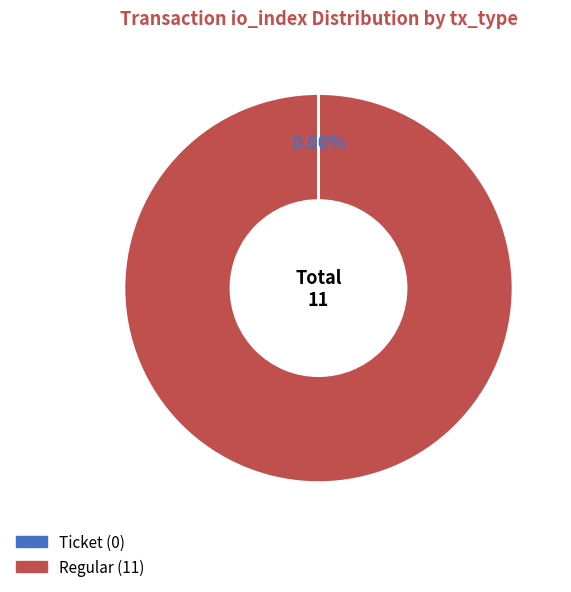

Which slice represents more than half of the pie?

Regular